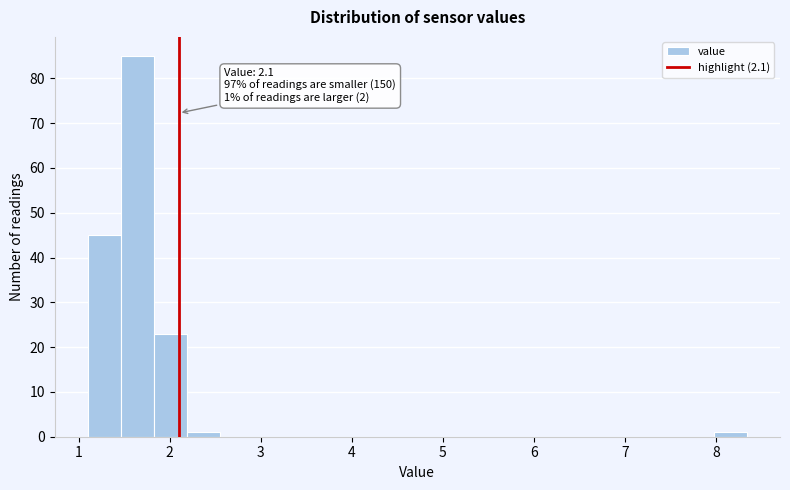

Around what value on the x-axis is the tallest bar? Give the approximate position of its centre, as read against the axis.

1.6